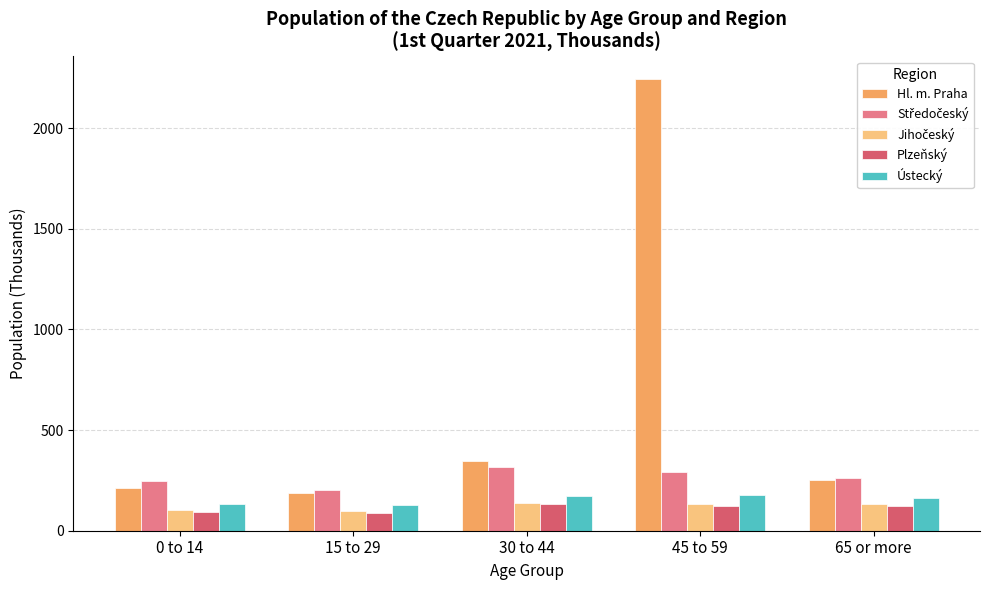

What is the label of the 2nd bar from the left?

15 to 29